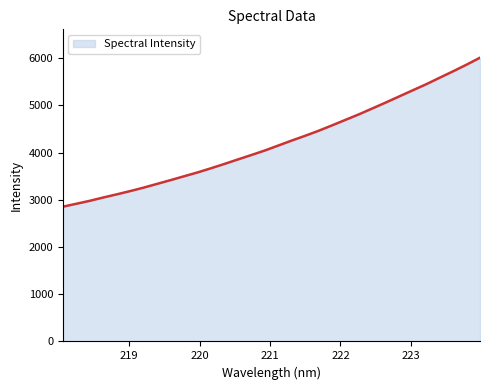

What is the minimum value shown in the chart?

2854.7